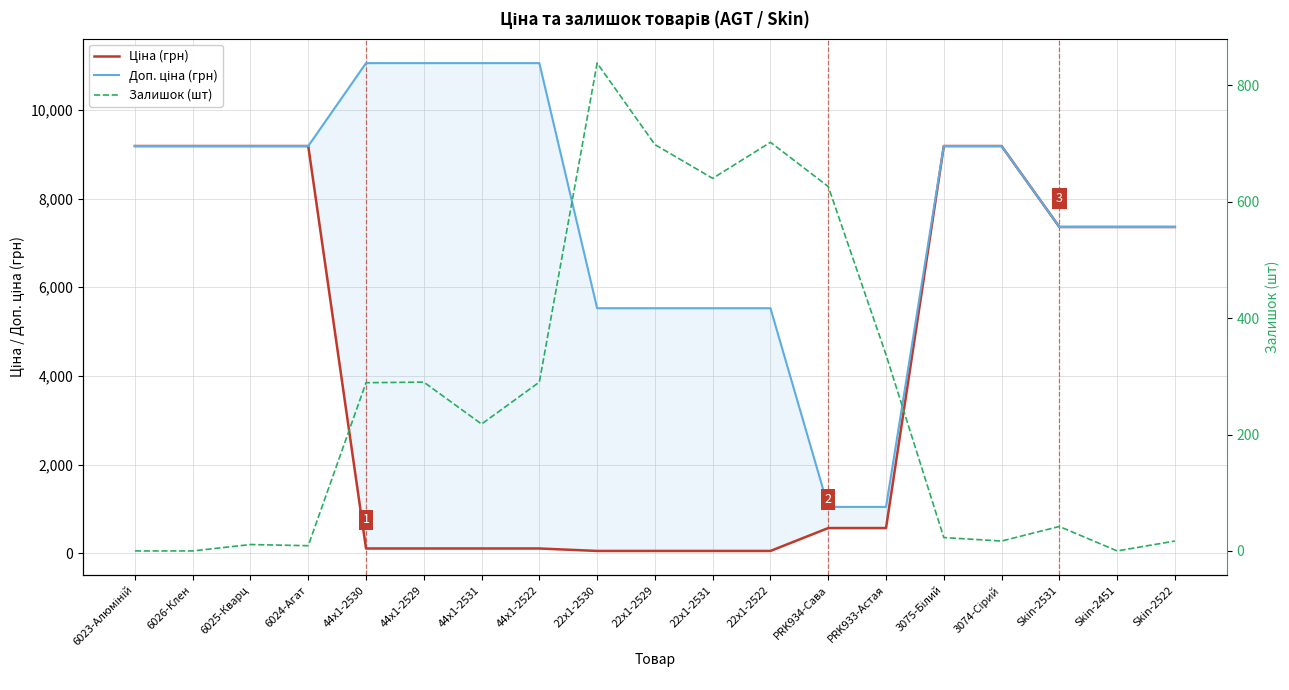

Rank the series at PRK933-Астая from lowest to highest value.

Залишок (шт), Ціна (грн), Доп. ціна (грн)